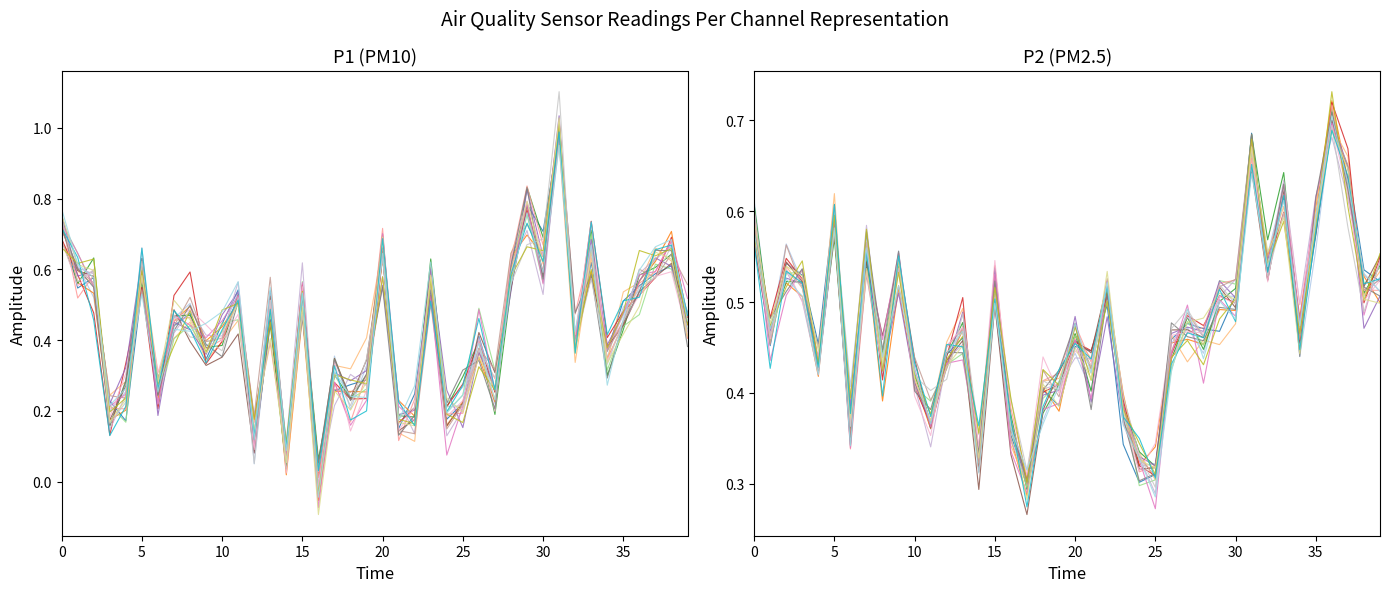

At which category does P1 reach its first local peak?

5